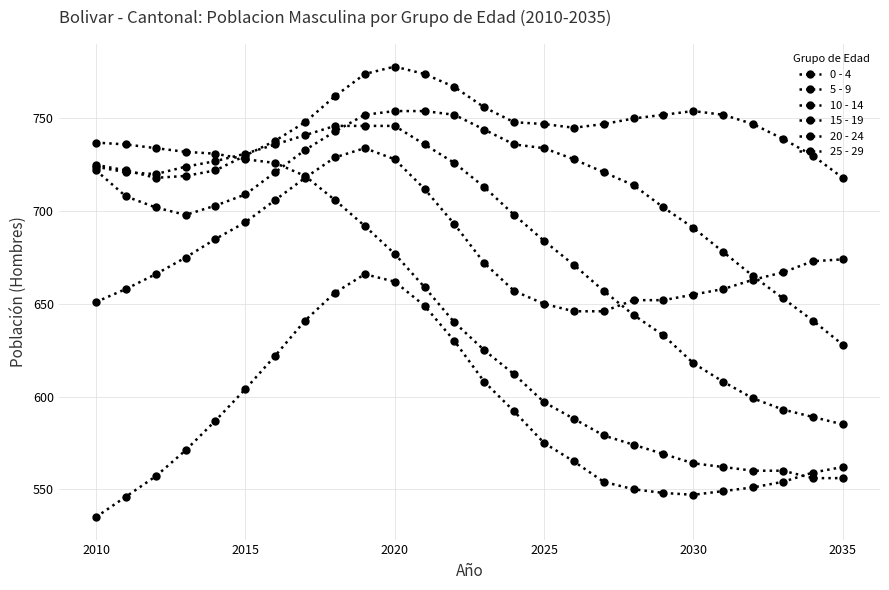

How many categories are shown in the chart?

26